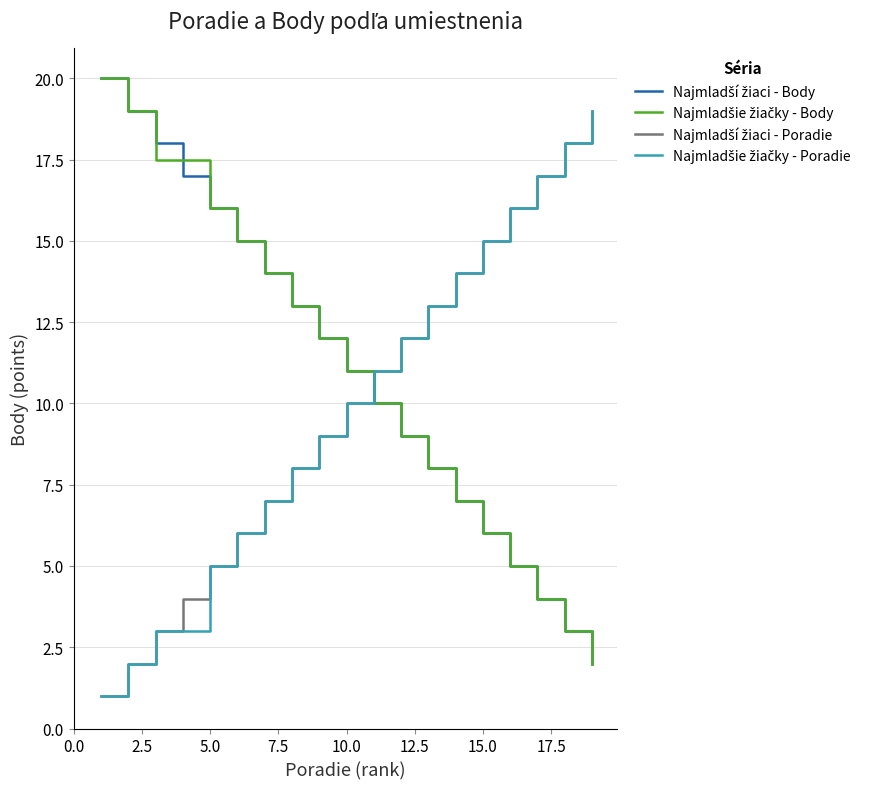

What is the minimum value shown in the chart?

1.0